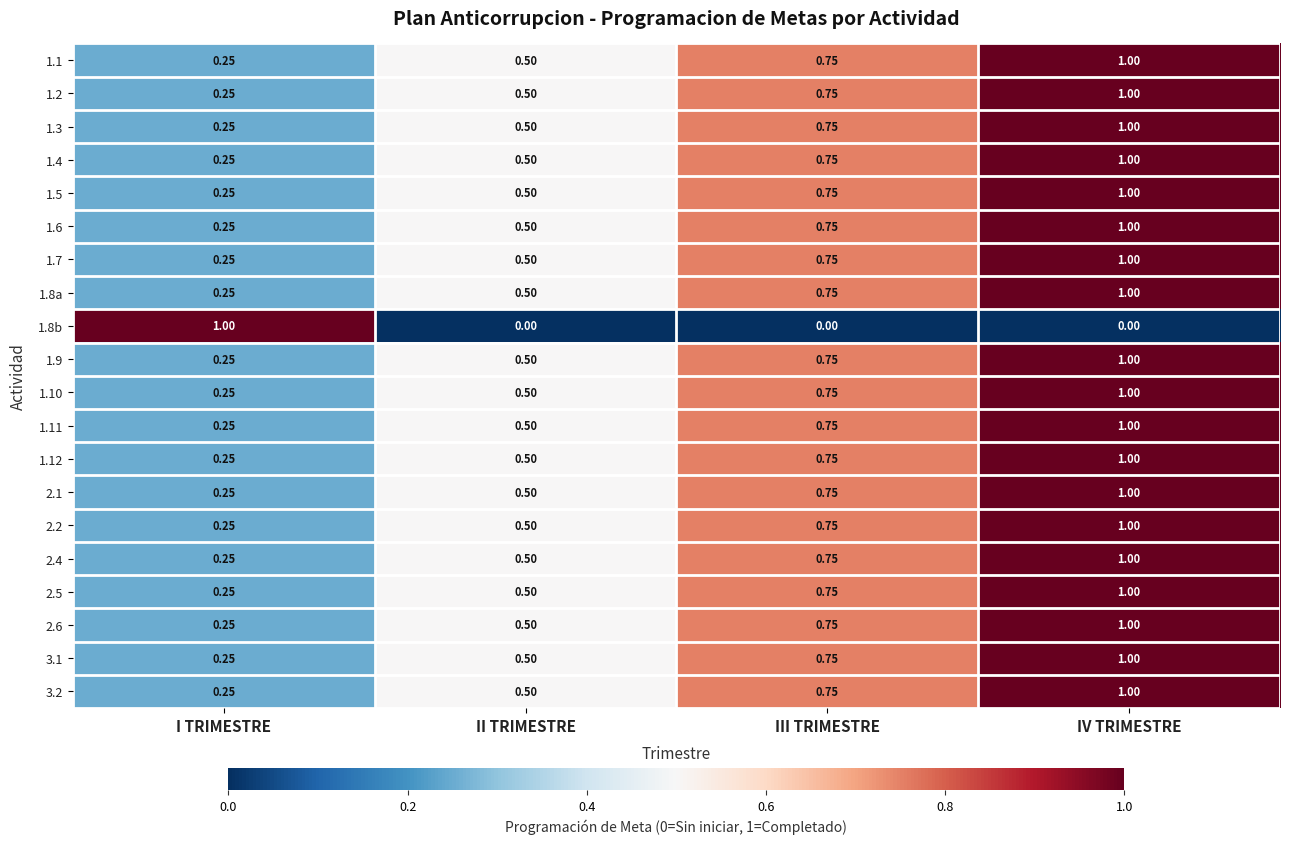

What is the greatest value displayed?

1.0